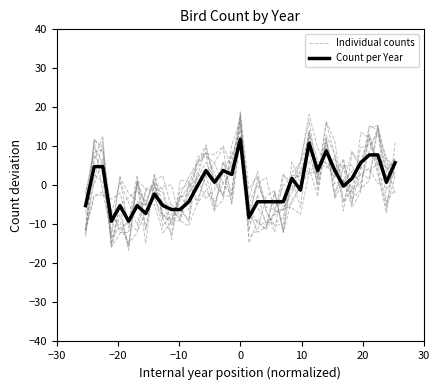

Reading left to right, transcribe all the data shown in this chart.

Individual counts: -7.2	12.0	8.5	-7.6	-10.7	-14.7	-12.3	-1.3	-0.6	-1.9	-13.9	1.3	1.1	-4.8	-1.3	-4.3	0.7	3.2	10.7	-11.5	-2.4	-10.0	-7.5	-6.3	1.1	3.4	6.0	4.0	10.3	-3.4	1.5	-3.5	-1.1	15.0	15.3	5.7	2.7
Count per Year: -5.2	4.8	4.8	-9.2	-5.2	-9.2	-5.2	-7.2	-2.2	-5.2	-6.2	-6.2	-4.2	-0.2	3.8	0.8	3.8	2.8	11.8	-8.2	-4.2	-4.2	-4.2	-4.2	1.8	-1.2	10.8	3.8	8.8	3.8	-0.2	1.8	5.8	7.8	7.8	0.8	5.8